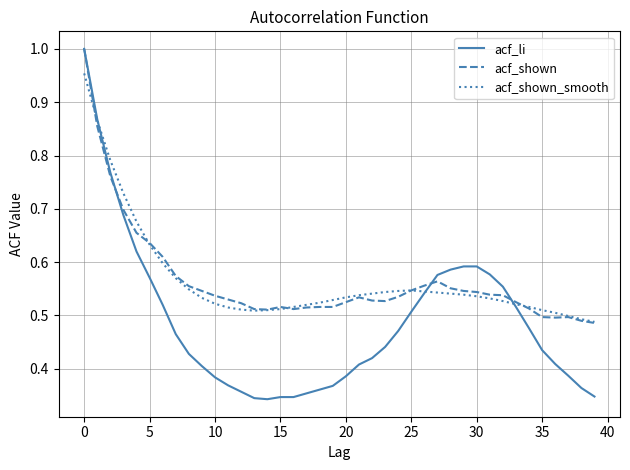

Which series has the largest range (max minus min)?

acf_li